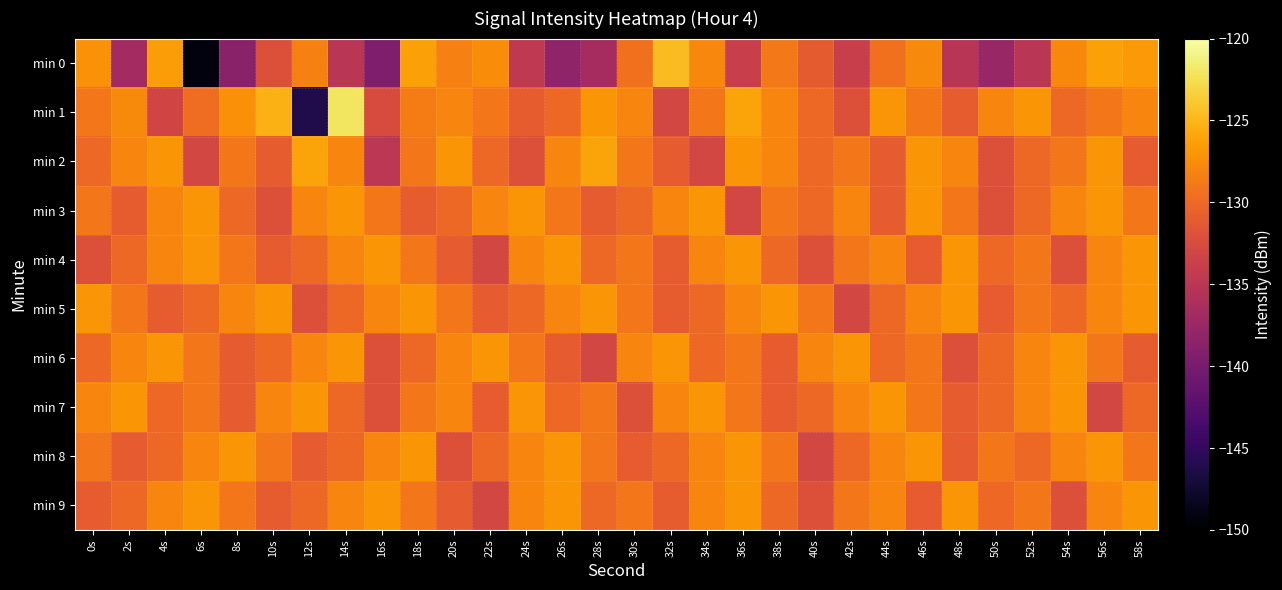

Which series has the largest total across all categories?

min 5